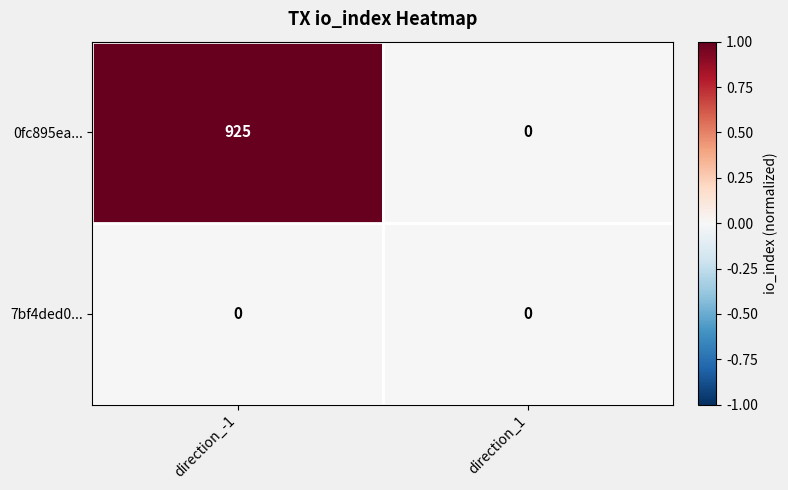

What is the difference between the 0fc895ea... values at direction_-1 and direction_1?

925